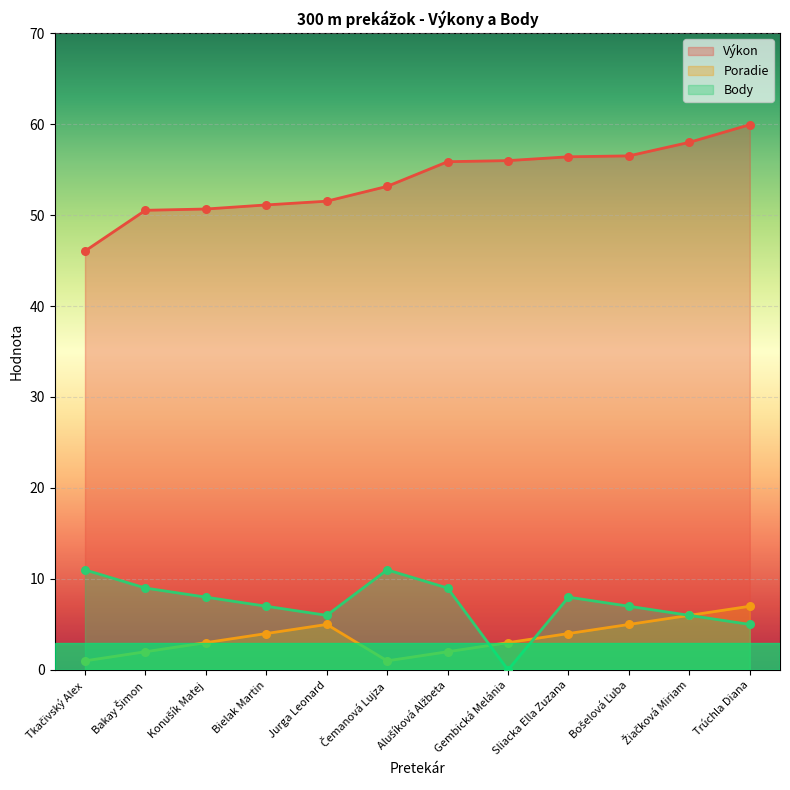

At how many categories does at least one series exceed 43?

12